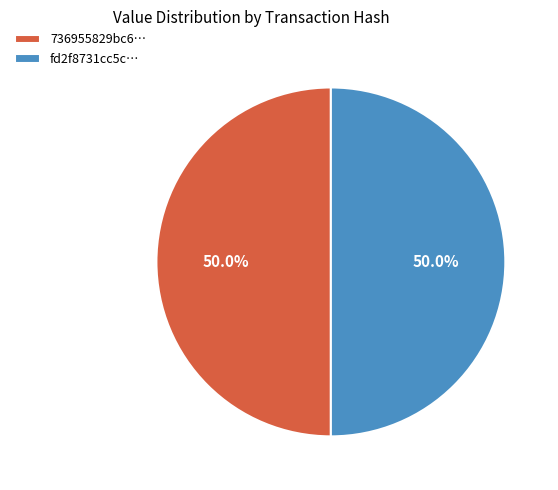

Combined, do 736955829bc6… and fd2f8731cc5c… account for over 50%?

Yes